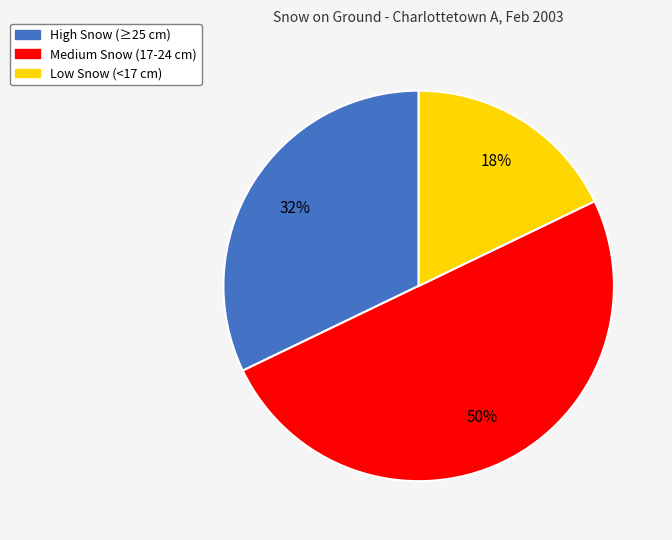

Does Low Snow (<17 cm) account for over 50% of the chart?

No